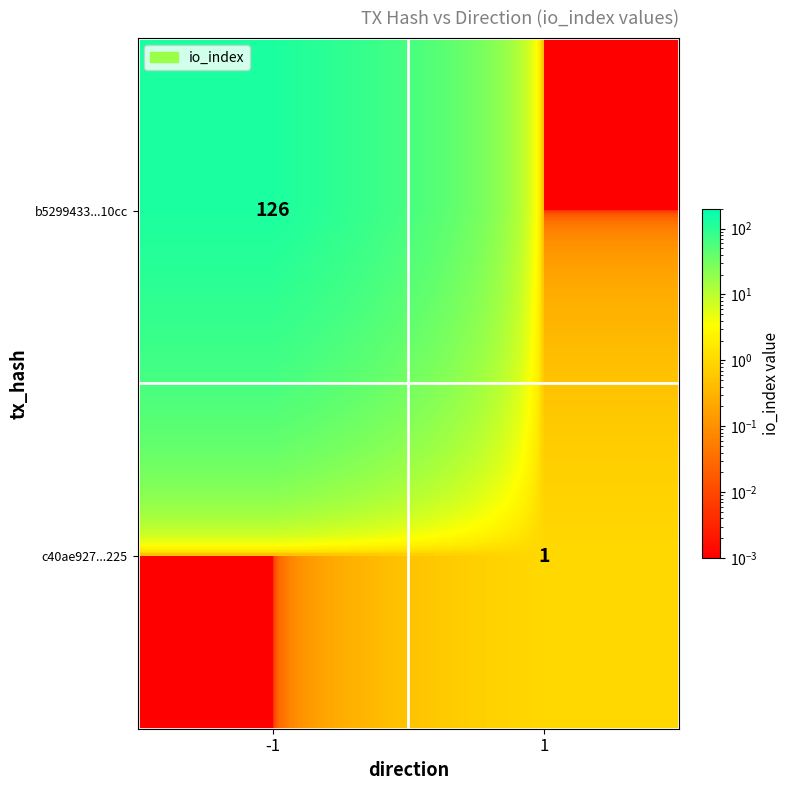

What is the difference between the maximum and minimum values in the c40ae927...225 series?

1.0